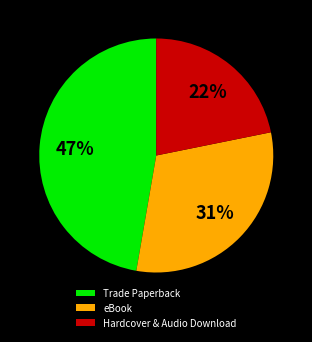

To the nearest percent, what portion does Hardcover & Audio Download represent?

22%